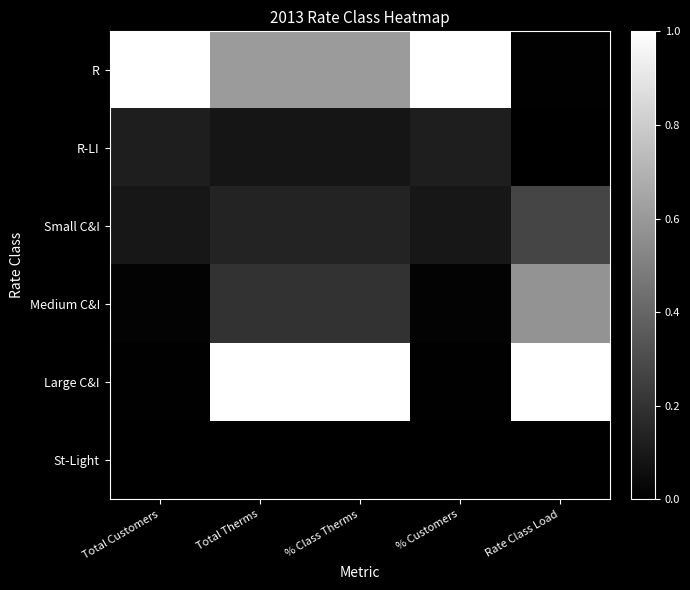

Between % Customers and % Class Therms, which is larger?

% Customers